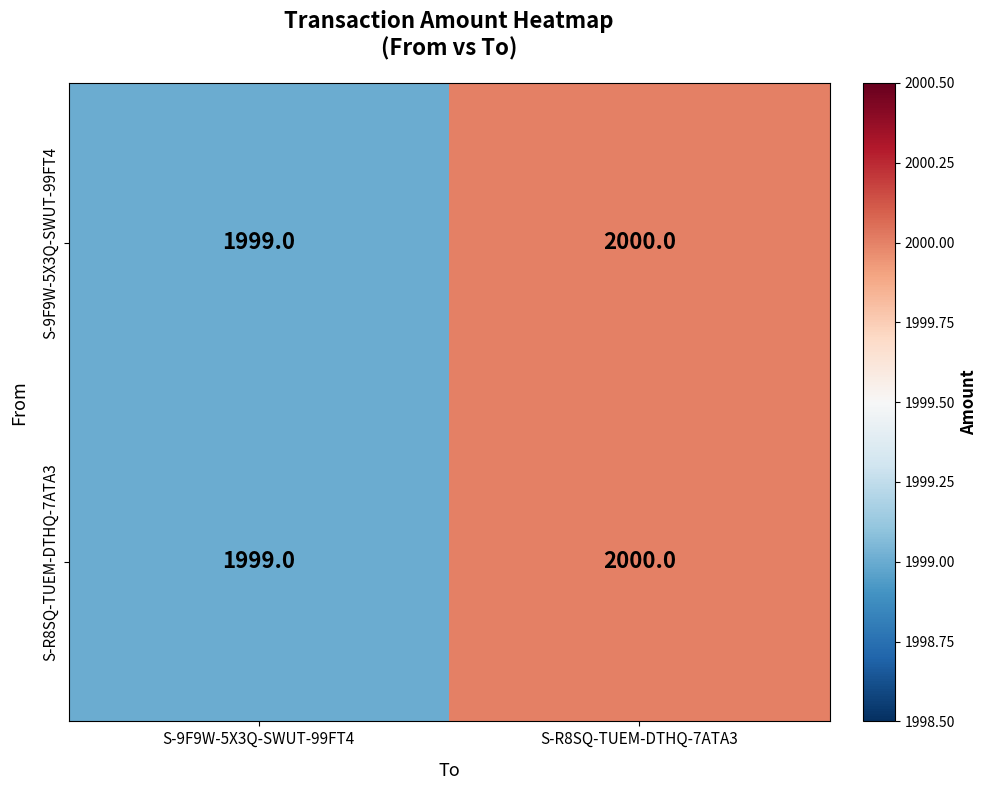

What is the greatest value displayed?

2000